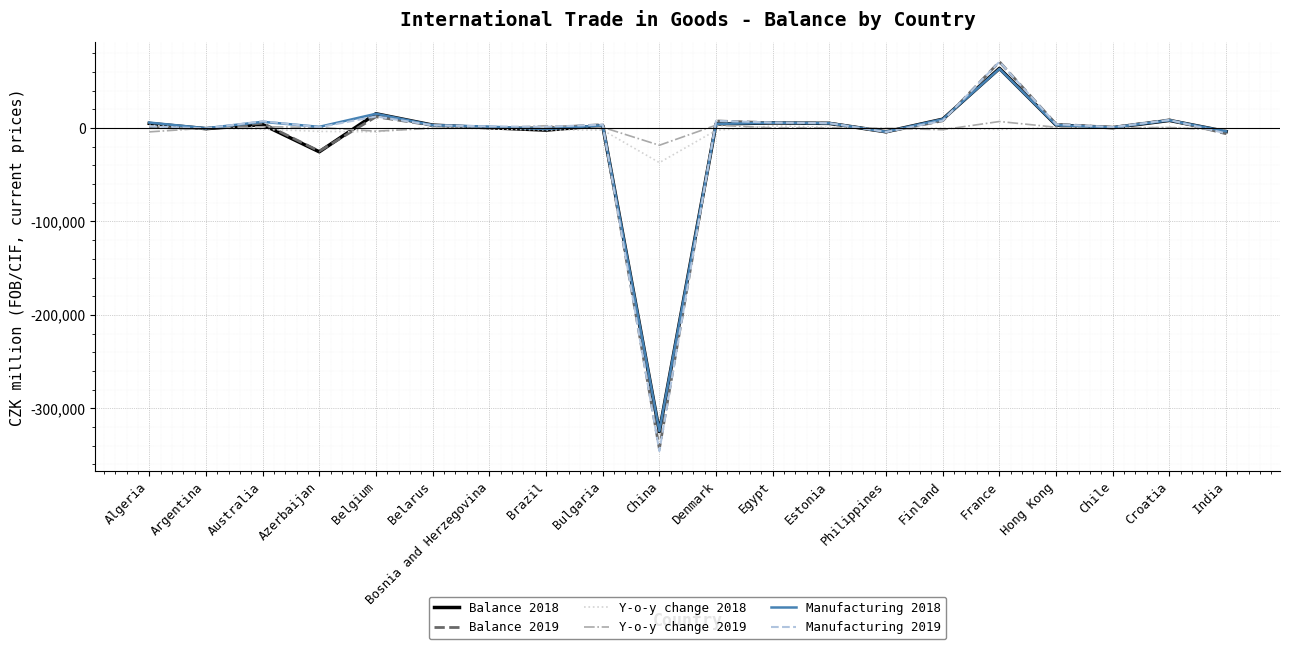

How many distinct data groups are displayed?

6